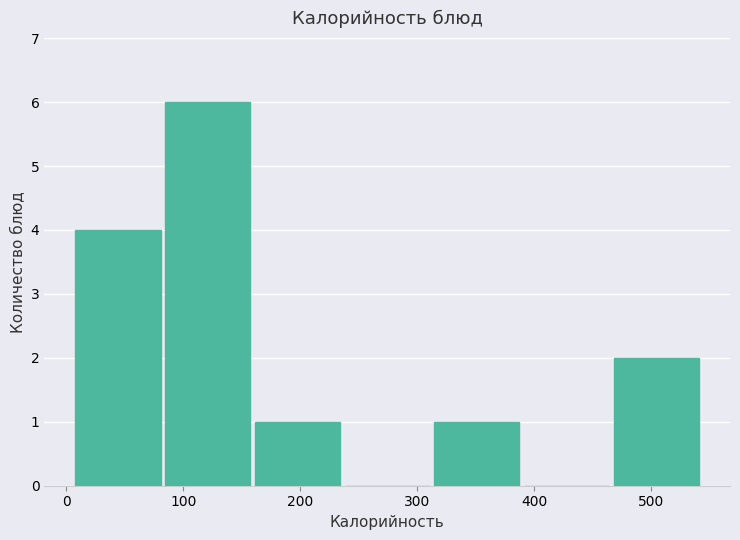

Reading left to right, transcribe this chart: for each bar, give the range it covers on the x-axis and its height. Neither the bar edges nor the heights are printed on the chart, so give them approximately, as read against the axes.

10 to 80: 4
80 to 160: 6
160 to 240: 1
240 to 310: 0
310 to 390: 1
390 to 470: 0
470 to 540: 2